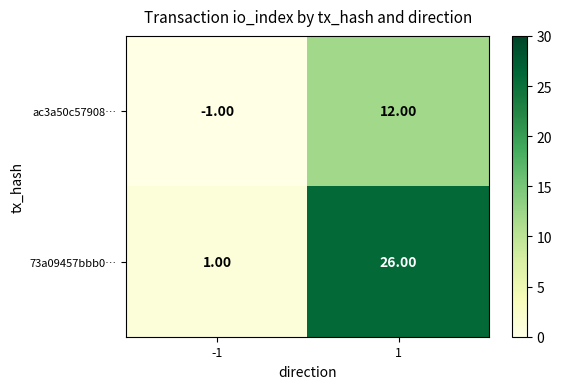

How many distinct data groups are displayed?

2